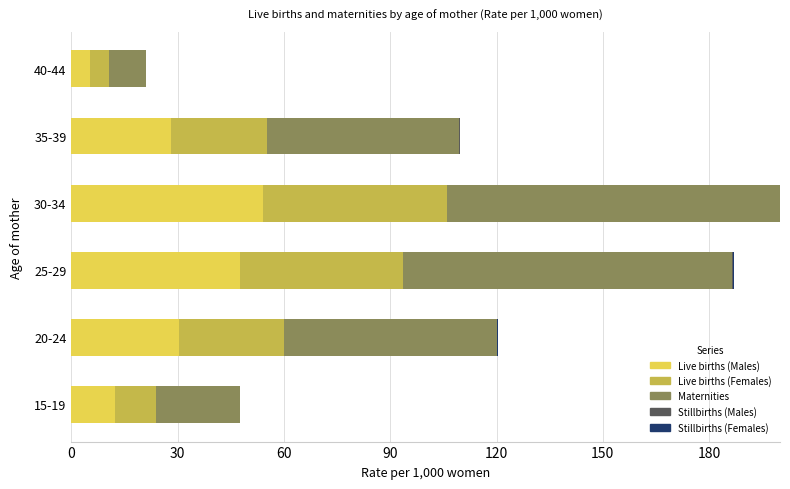

Does the chart contain any negative values?

No